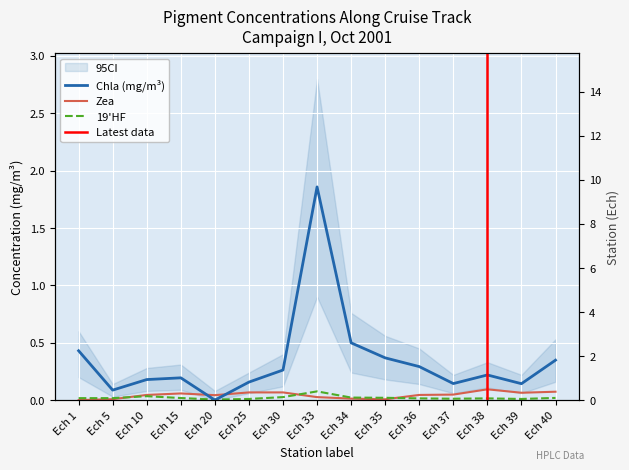

How many values in Zea are above zero?

14